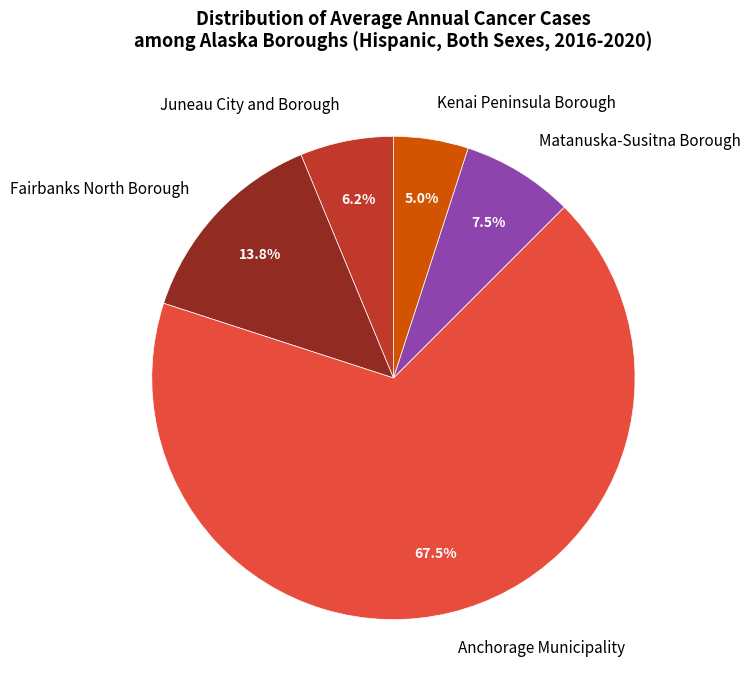

Count the number of slices in the pie.

5